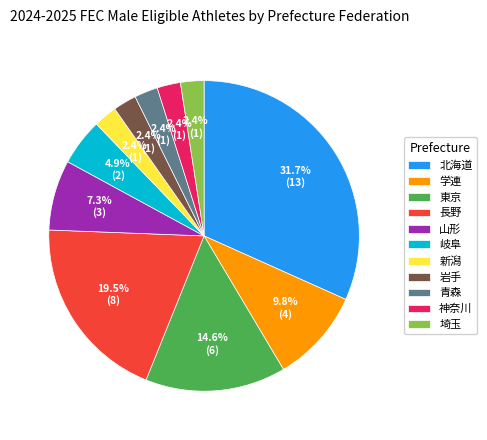

What percentage do 学連 and 山形 together represent?

17.1%